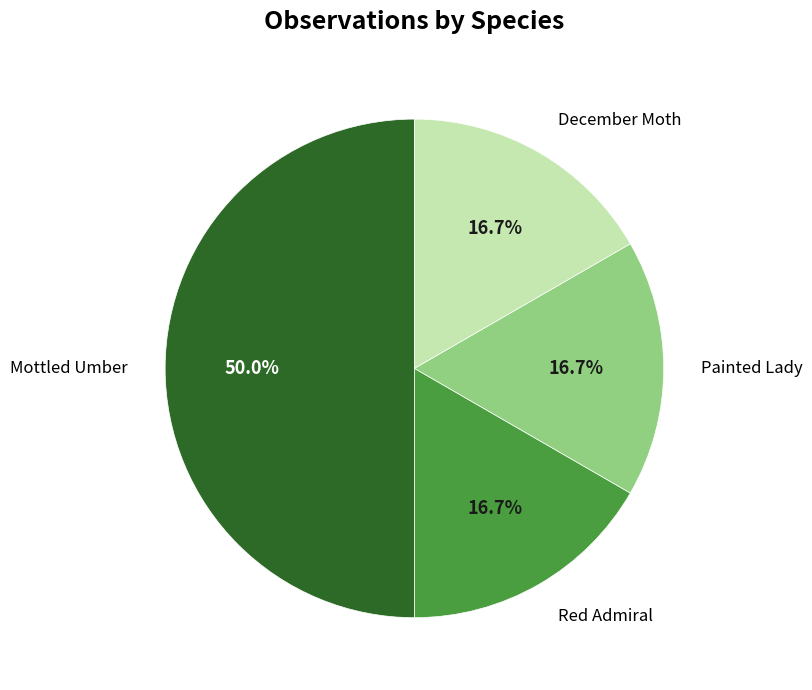

How many slices are in this pie chart?

4